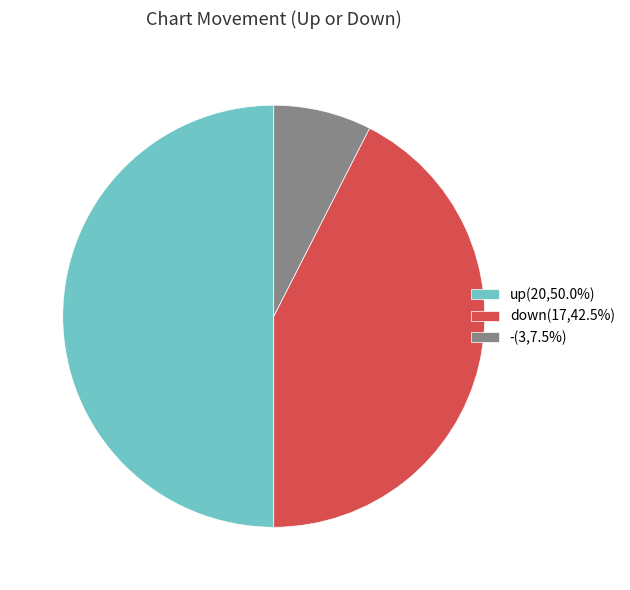

Is down(17,42.5%) the majority of the pie?

No